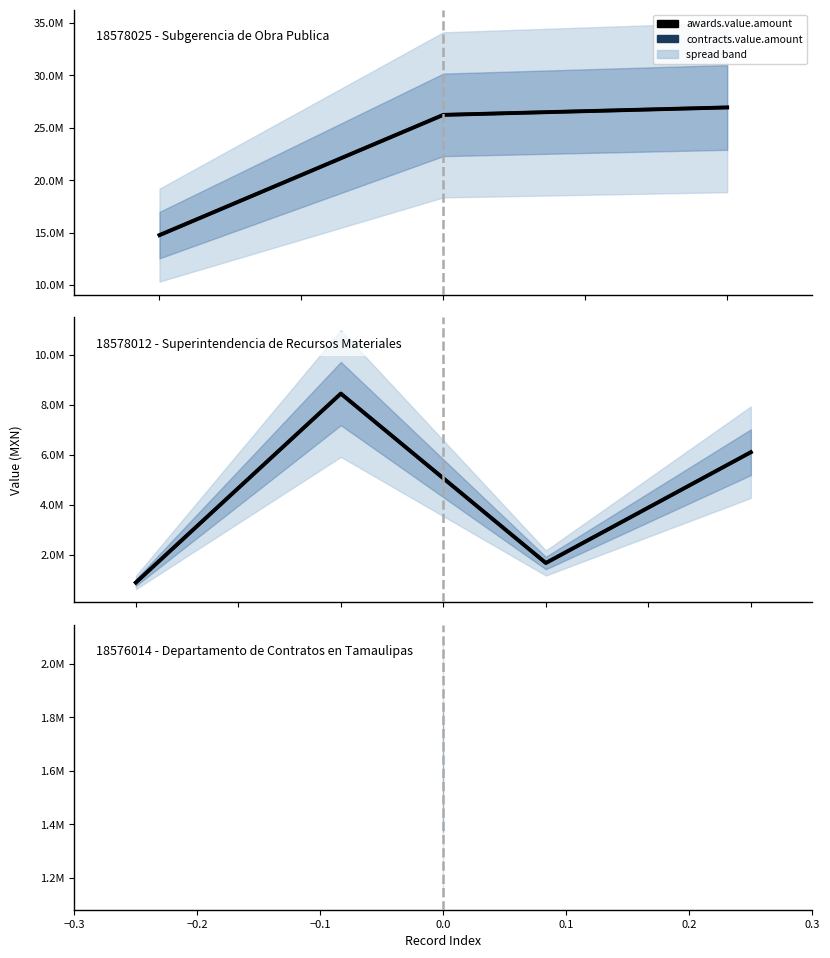

List the labels in order of contracts.value.amount value, smallest first.

−0.3, −0.1, 0.0, −0.2